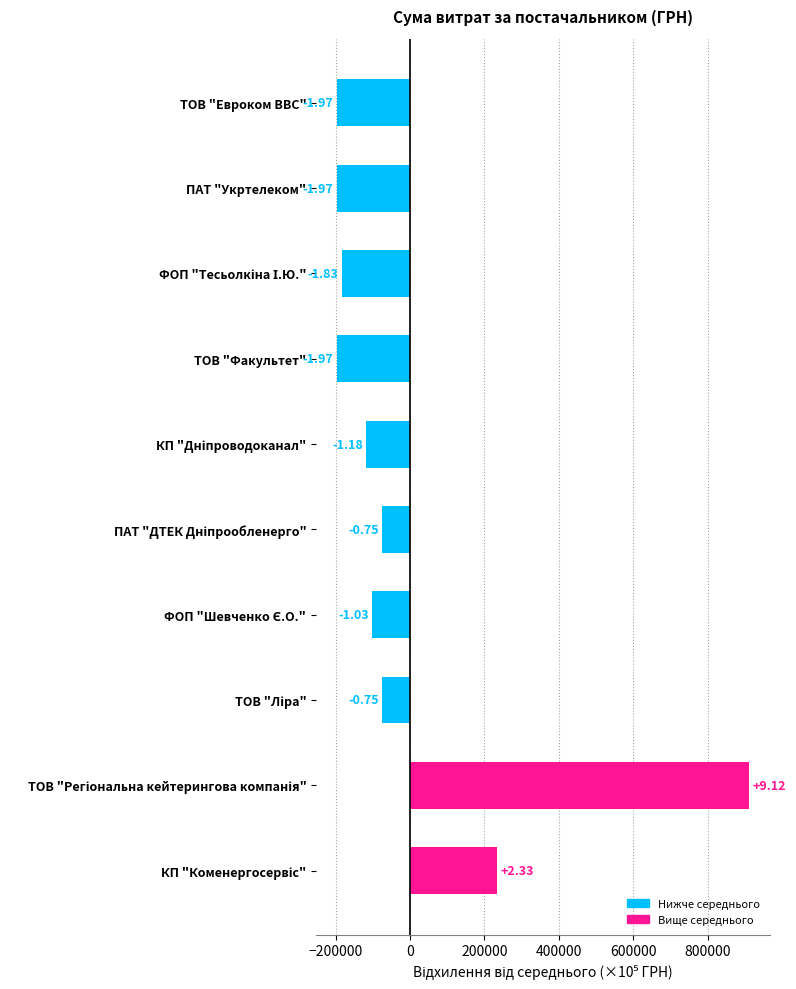

What is the smallest value displayed?

-197219.9